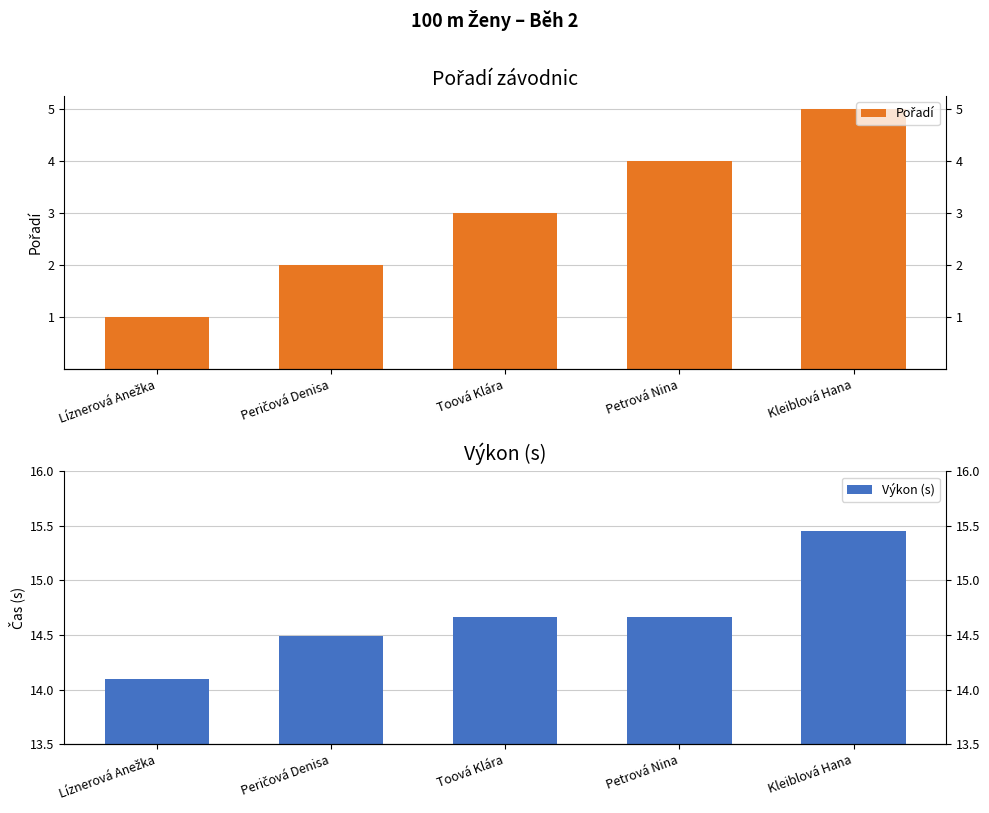

Is it true that Výkon (s) equals 26.0 at Toová Klára?

False